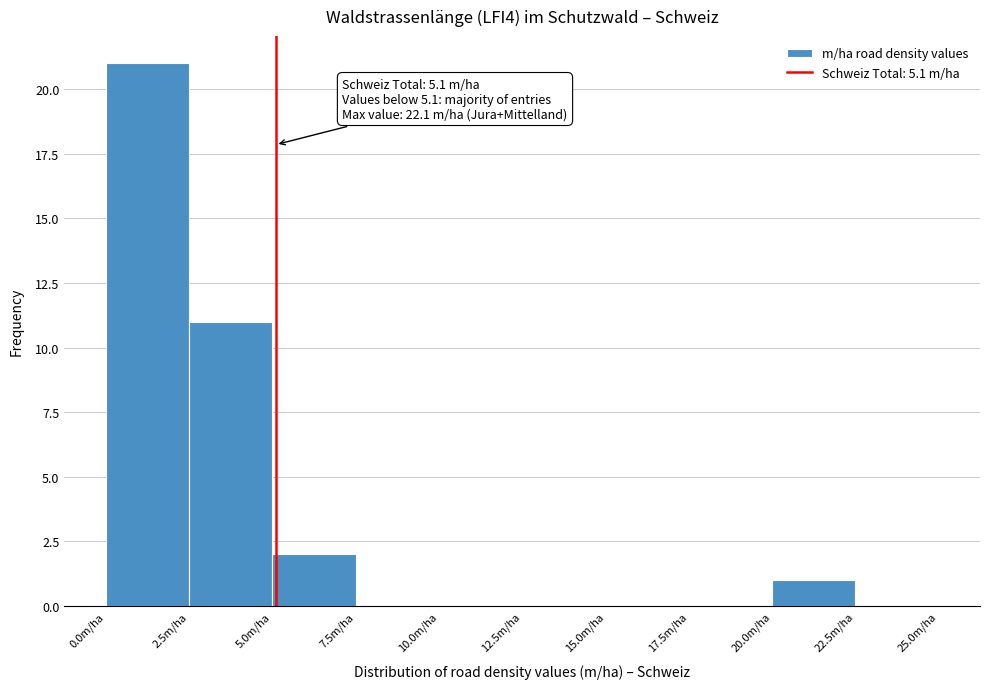

Which range on the x-axis has the tallest bar?

0.0 to 2.5